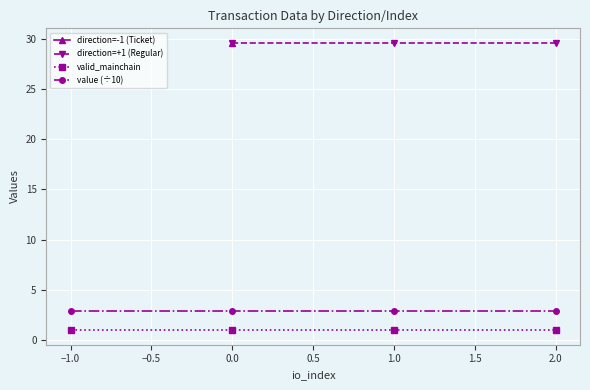

Count the number of data series in this chart.

3